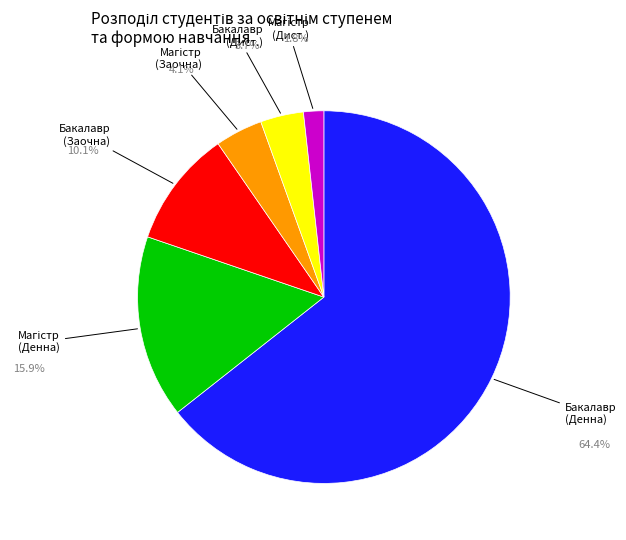

Is there any slice that represents more than half of the pie?

Yes